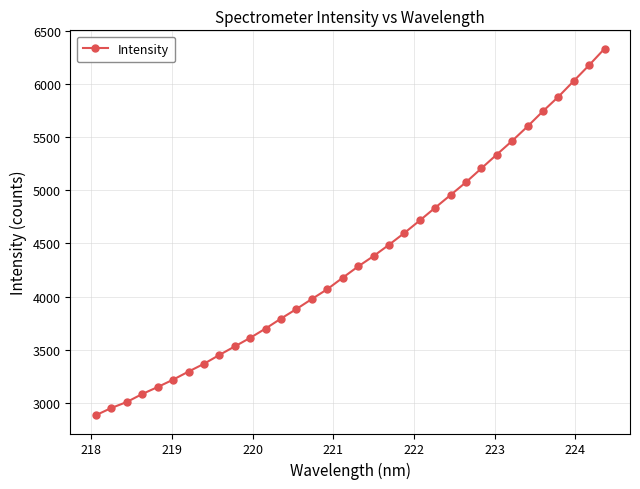

What is the value of the 8th point from the left?

3367.3